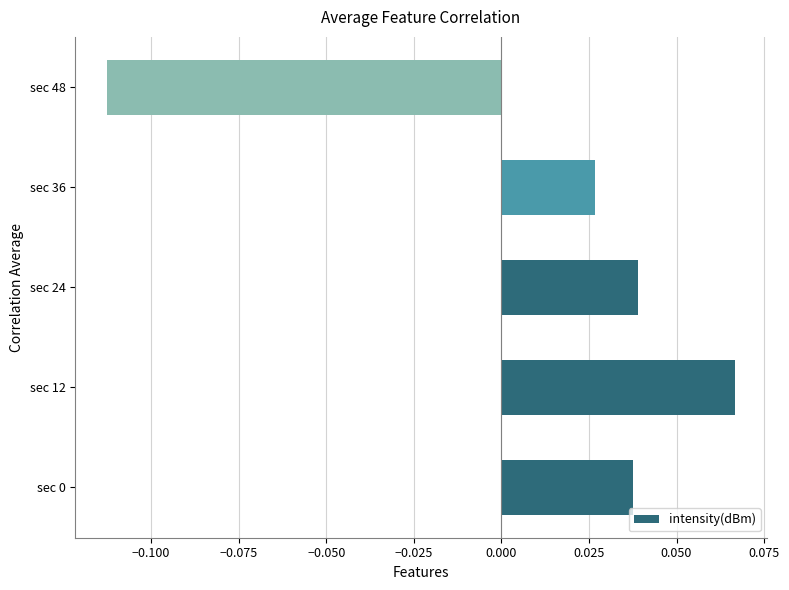

How many bars are there in total?

5